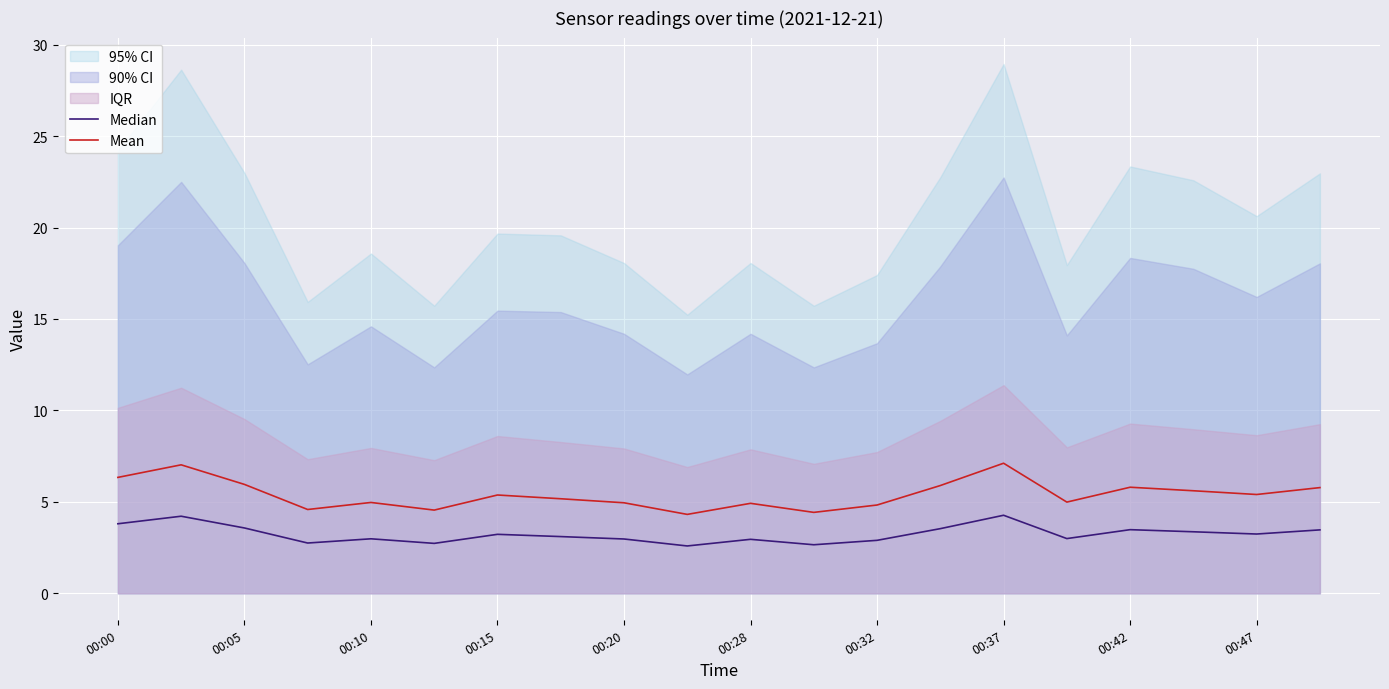

Is it true that Mean equals 4.8 at 00:32?

True